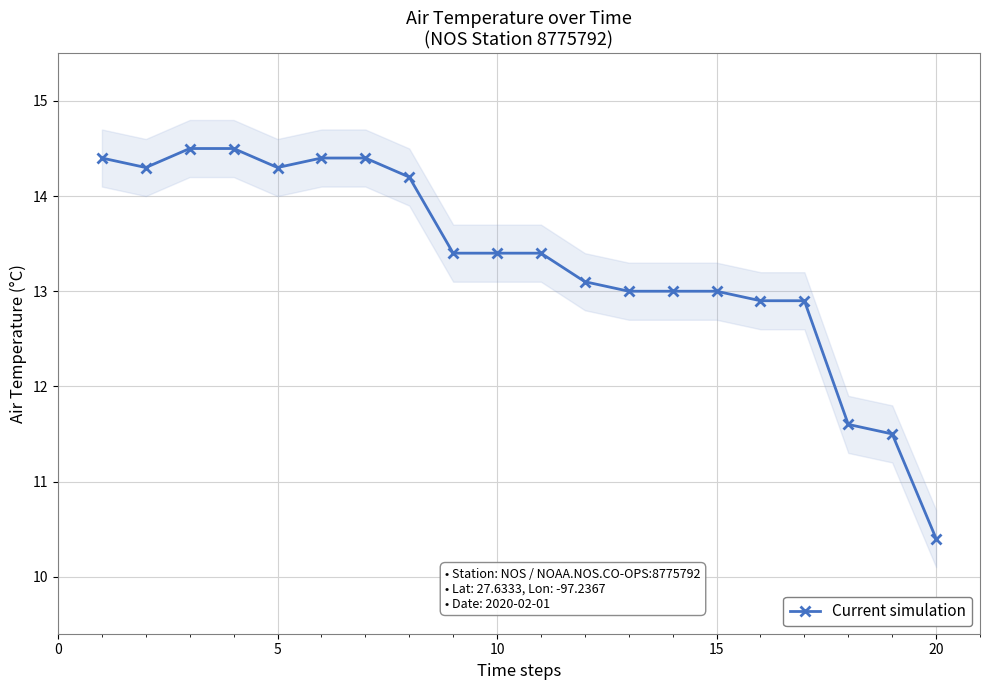

What is the average value?

13.3